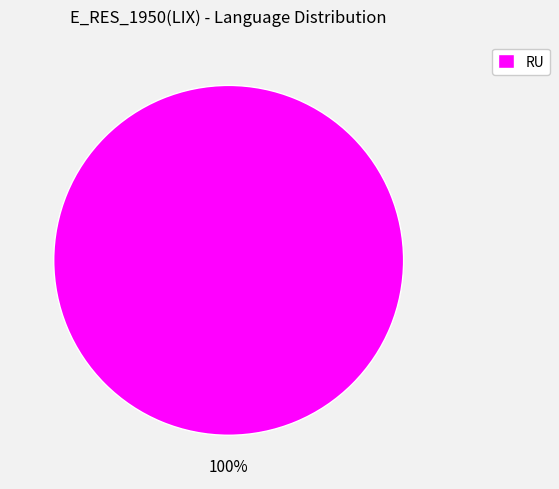

To the nearest percent, what portion does RU represent?

100%